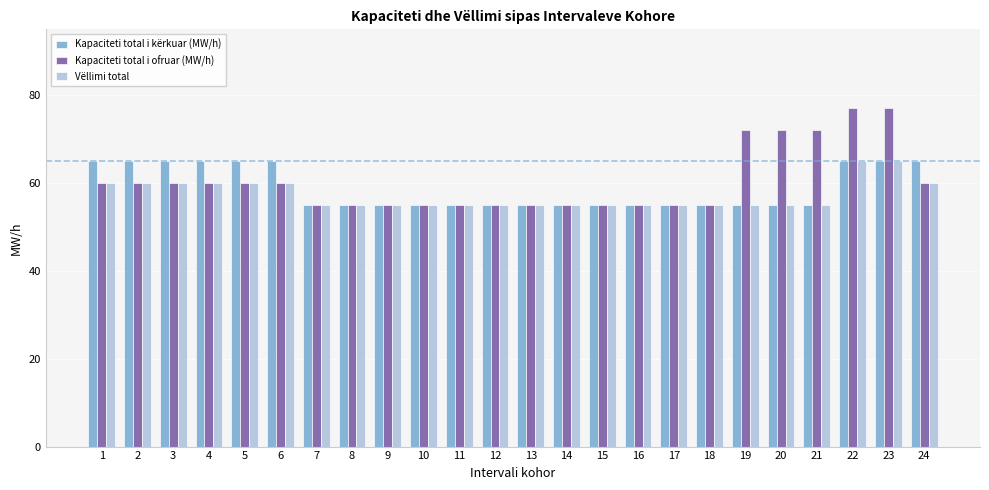

What is the greatest value displayed?

77